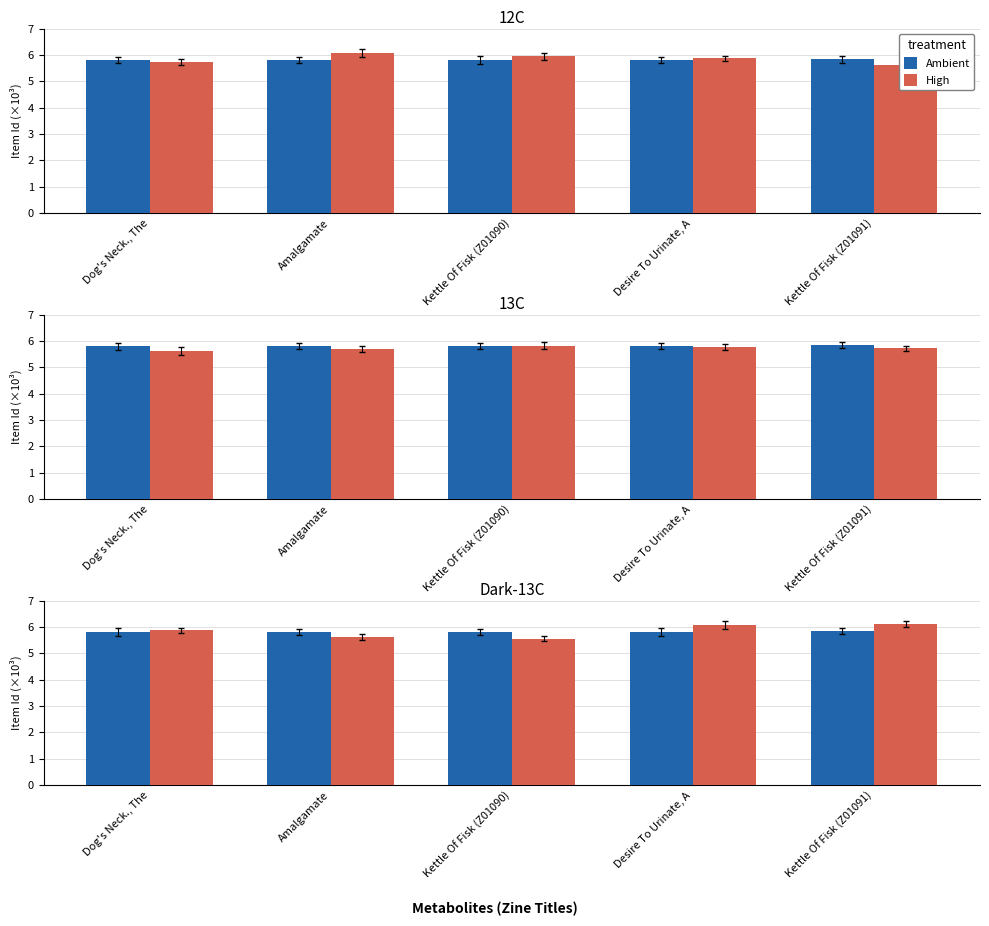

Which category has the lowest value across all series?

Kettle Of Fisk (Z01090)